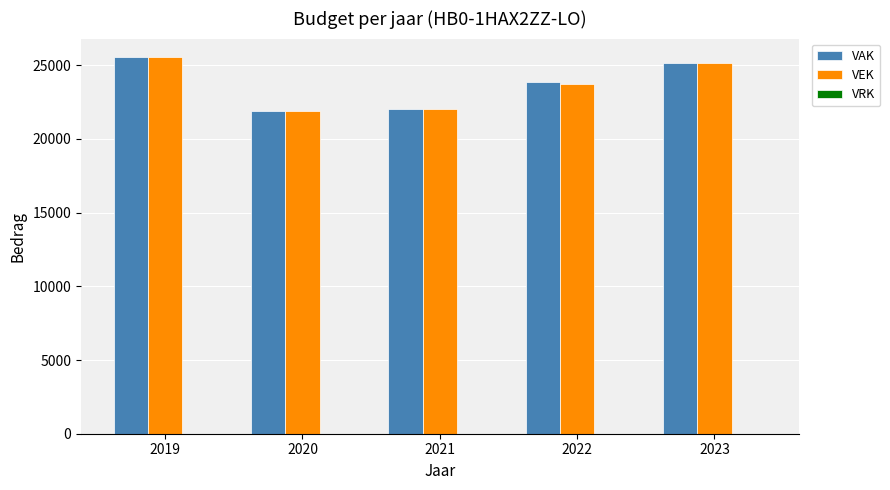

What is the difference between the second highest and second lowest values in the VAK series?

3165